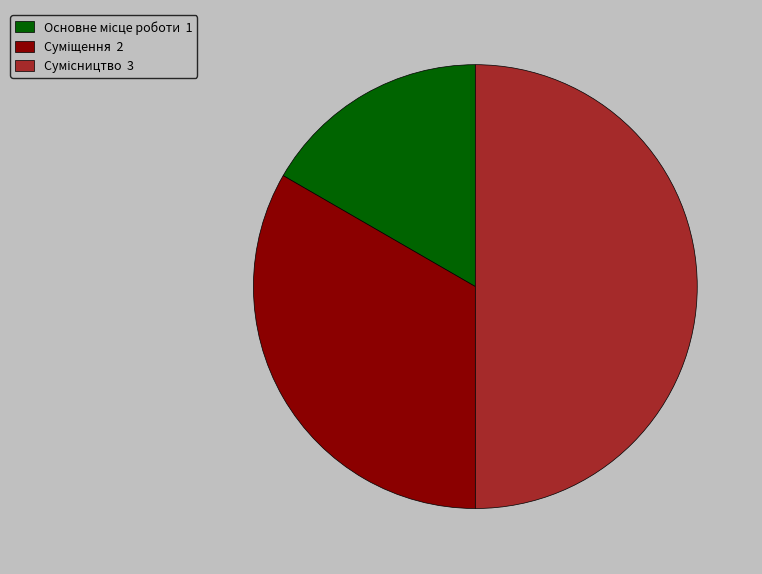

Count the number of slices in the pie.

3